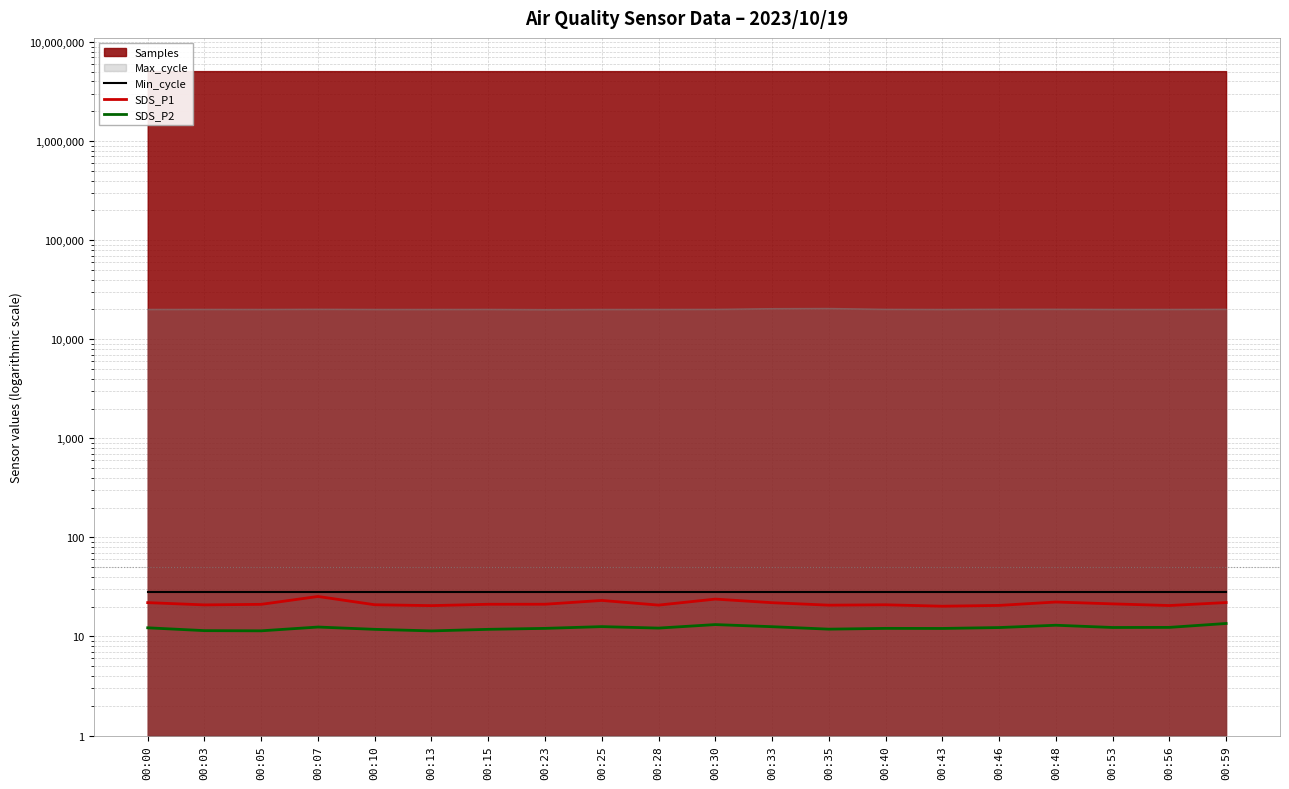

At which category is the sum across all series the highest?

00:07